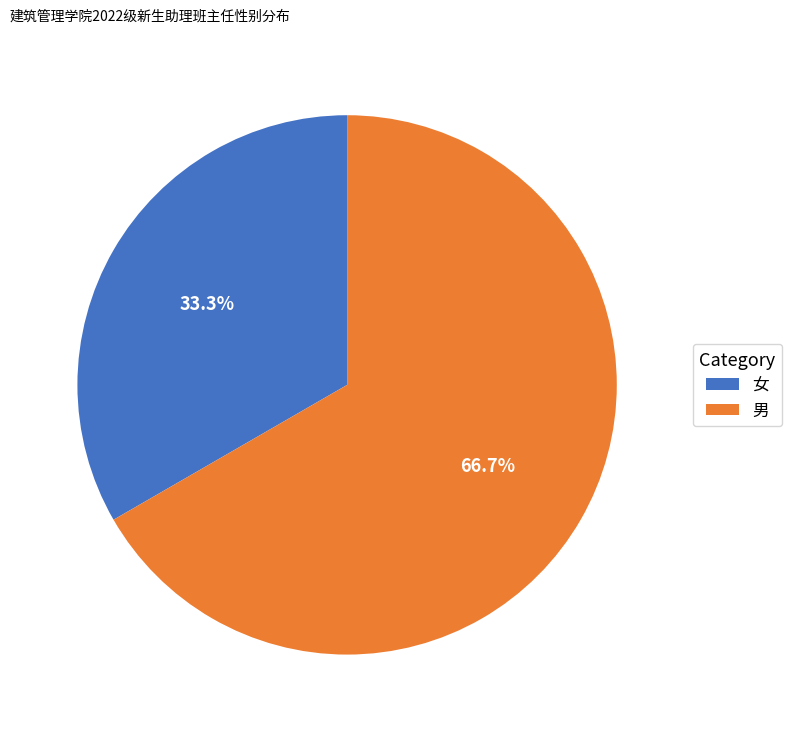

To the nearest percent, what percentage of the pie is 男?

67%